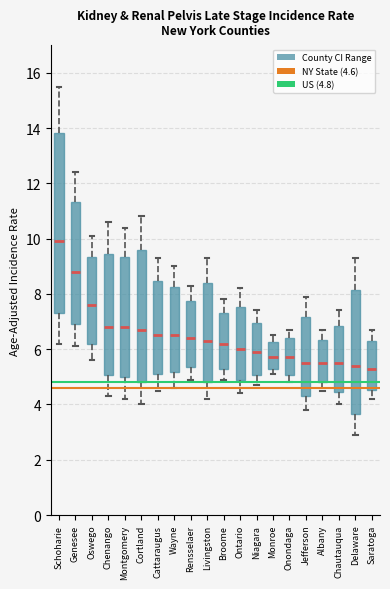

Which box is the tallest, from its lower edge to its upper edge?

Schoharie